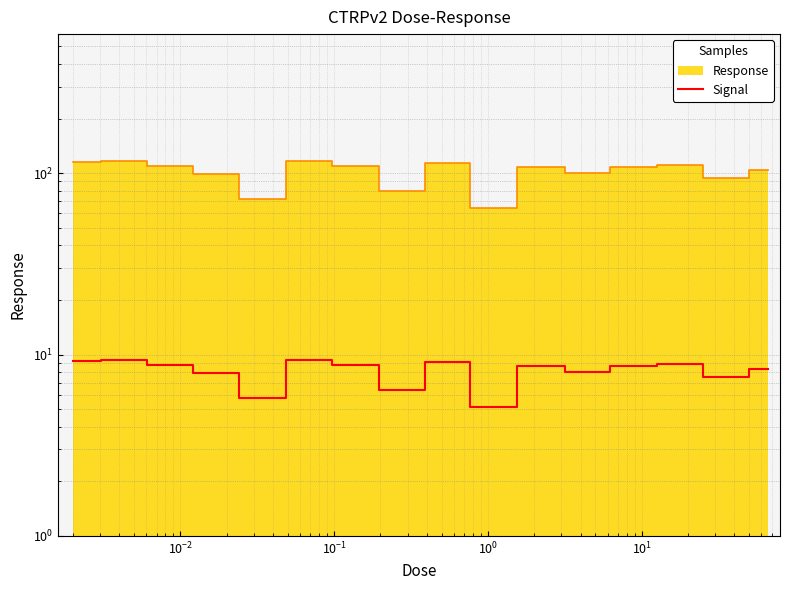

The chart shows a value of 8.7 at $\mathdefault{10^{-2}}$. True or false?

True